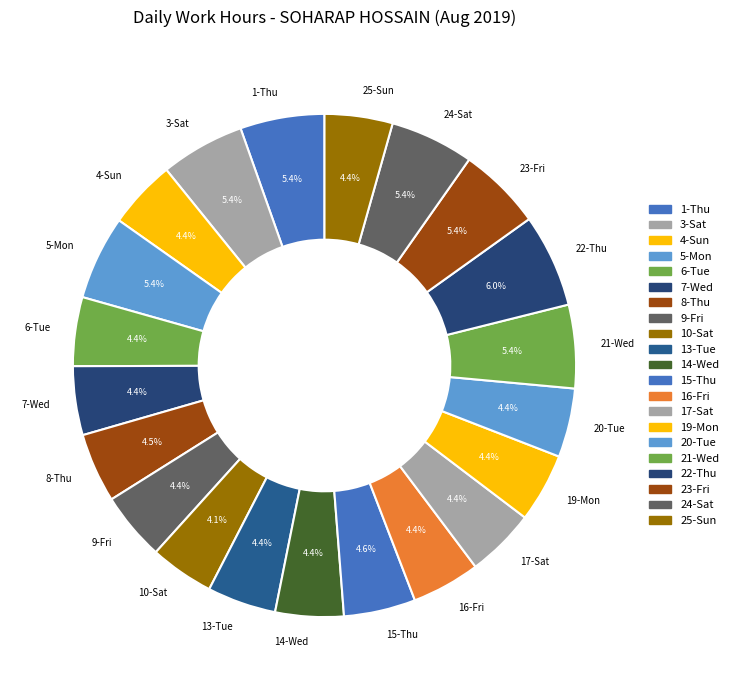

To the nearest percent, what percentage of the pie is 1-Thu?

5%